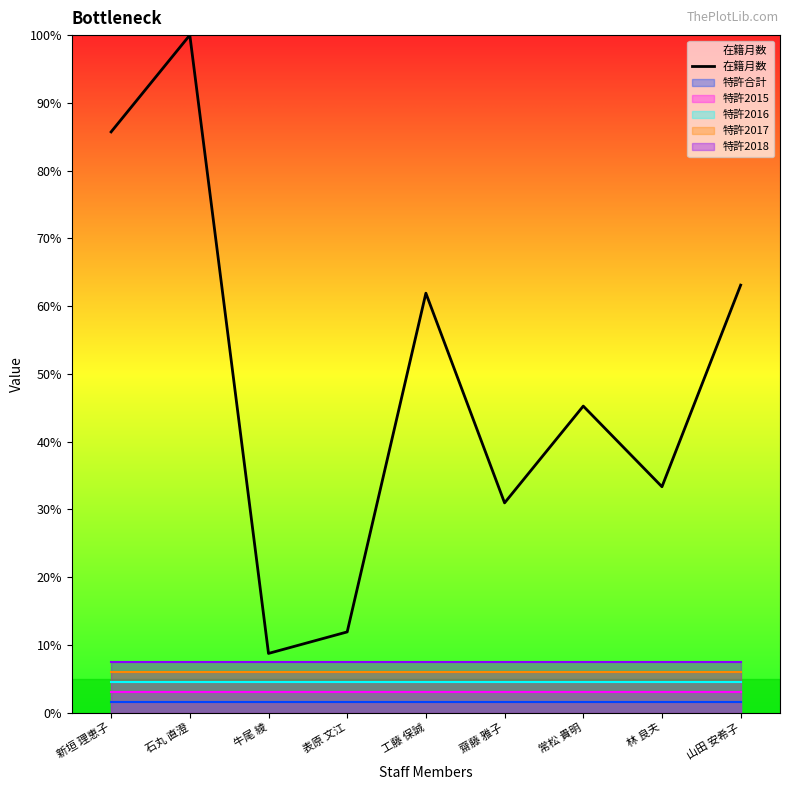

The value at 石丸 直澄 is 100.0. True or false?

True